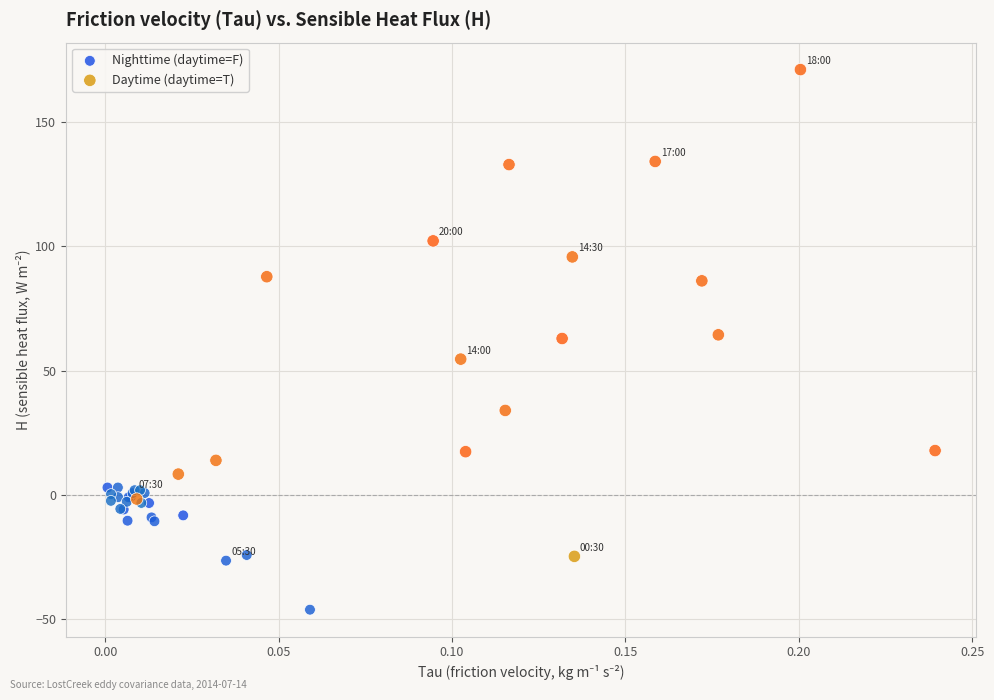

Which series contains the lowest Y value?

Nighttime (daytime=F)